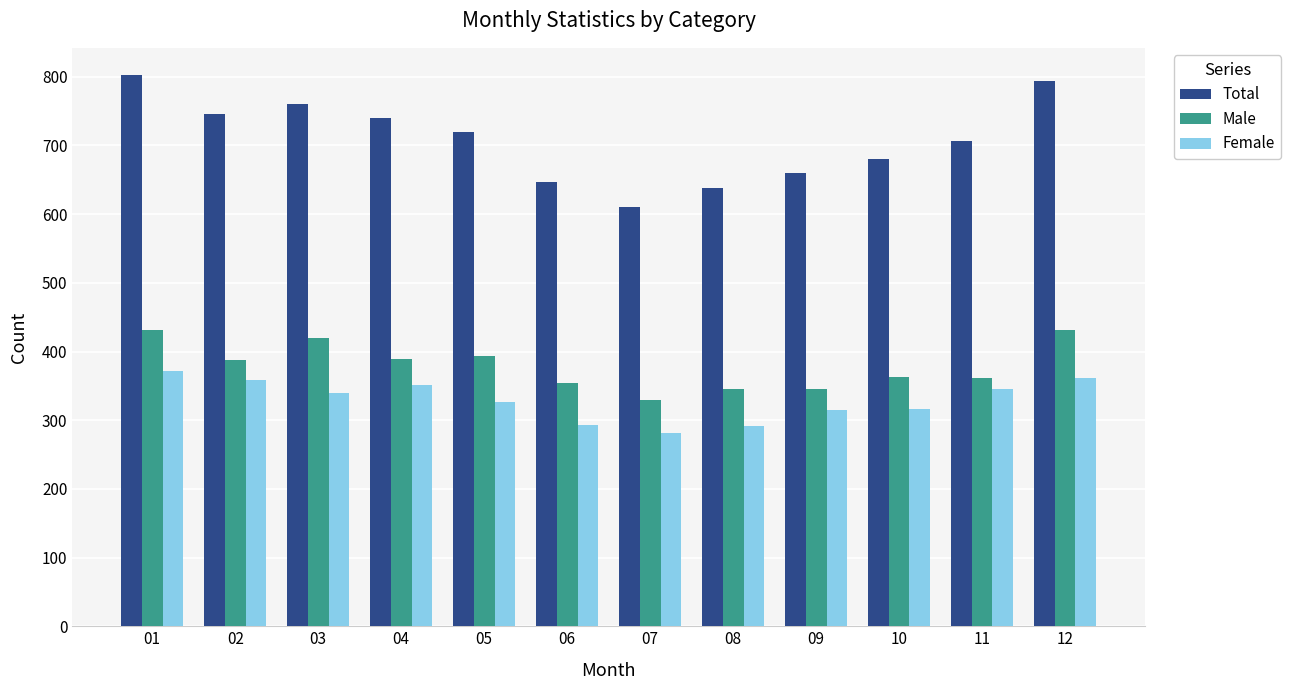

Is it true that Male equals 354 at 06?

True